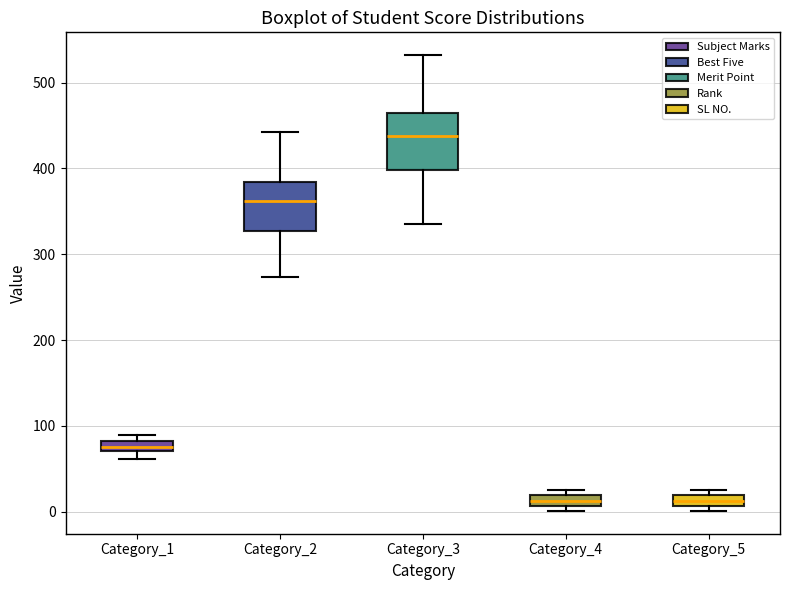

Where is the upper edge of the box for Category_1 on the y-axis? The values are not printed on the chart, so give them approximately, as read against the axis.

80